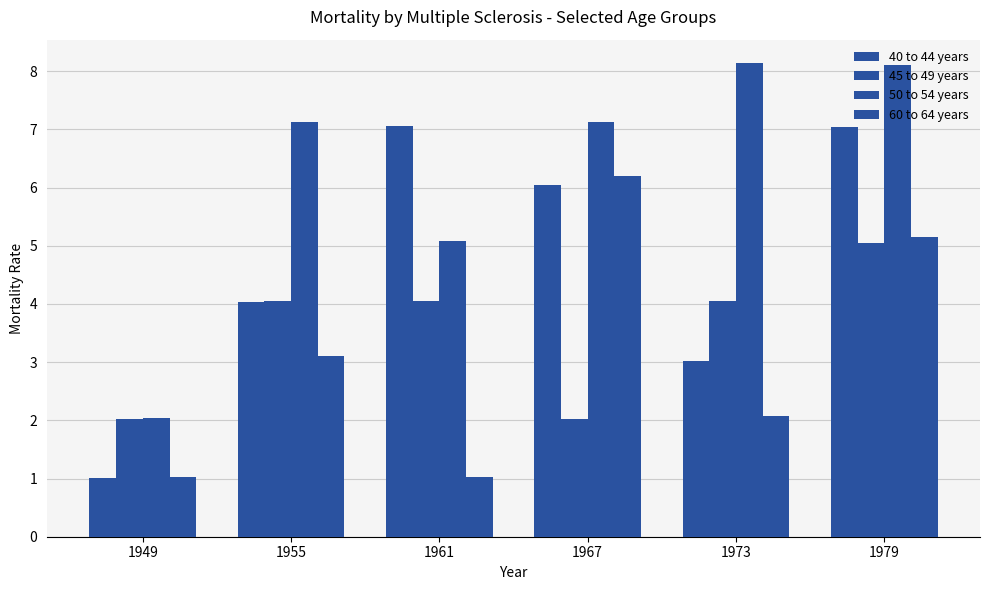

Reading left to right, what are all the values shown in this chart?

40 to 44 years: 1.0	4.0	7.1	6.1	3.0	7.0
45 to 49 years: 2.0	4.0	4.0	2.0	4.0	5.0
50 to 54 years: 2.0	7.1	5.1	7.1	8.1	8.1
60 to 64 years: 1.0	3.1	1.0	6.2	2.1	5.1